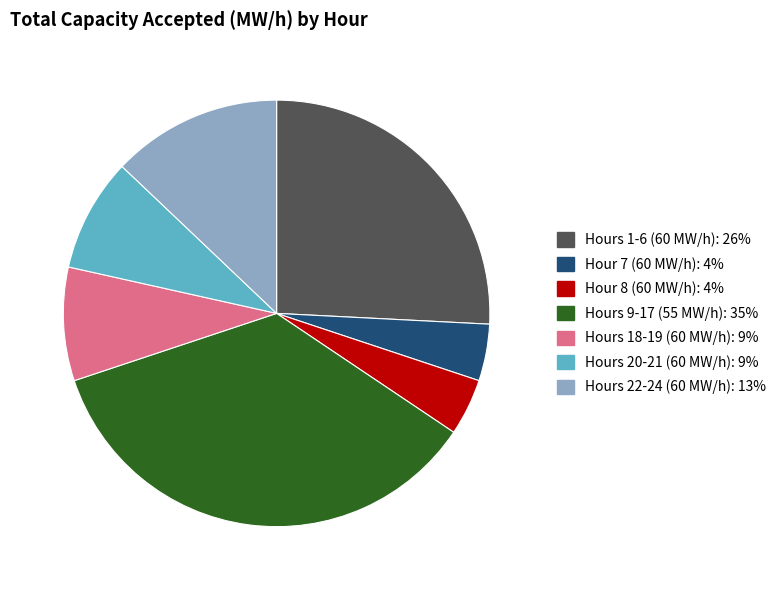

Is there any slice that represents more than half of the pie?

No